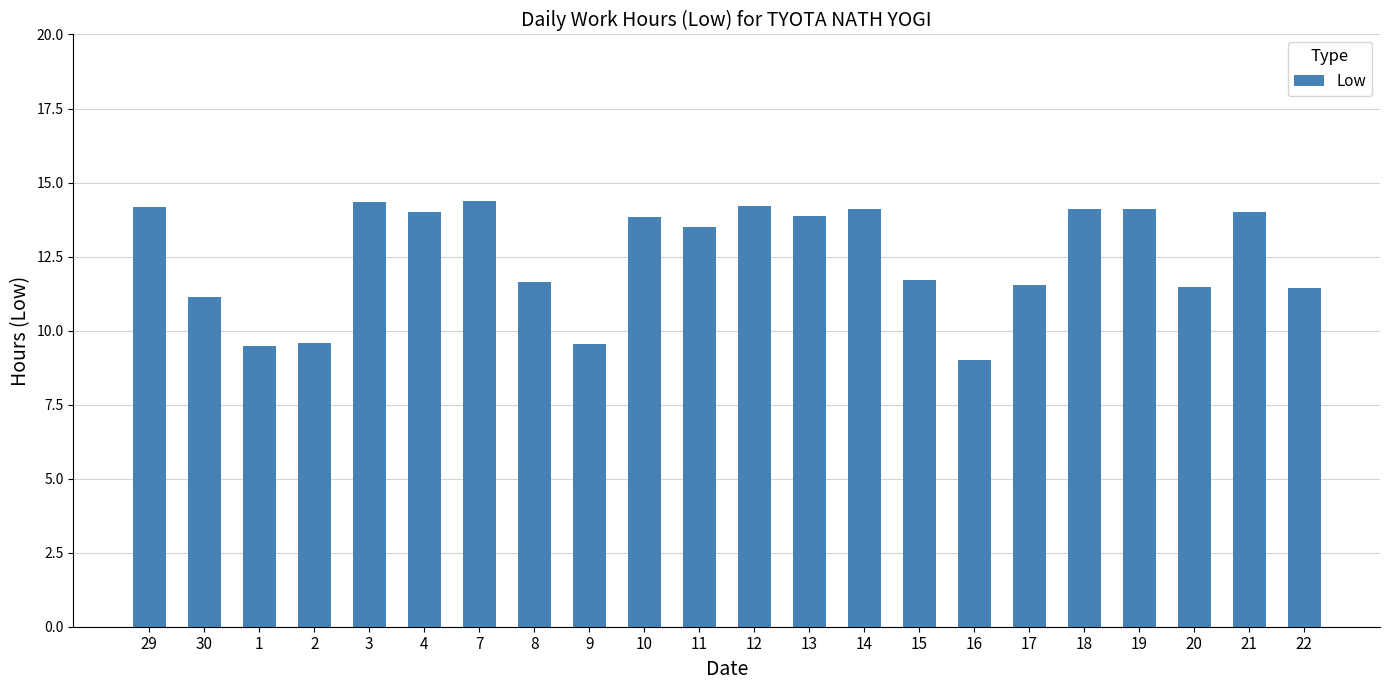

Between 13 and 2, which is larger?

13